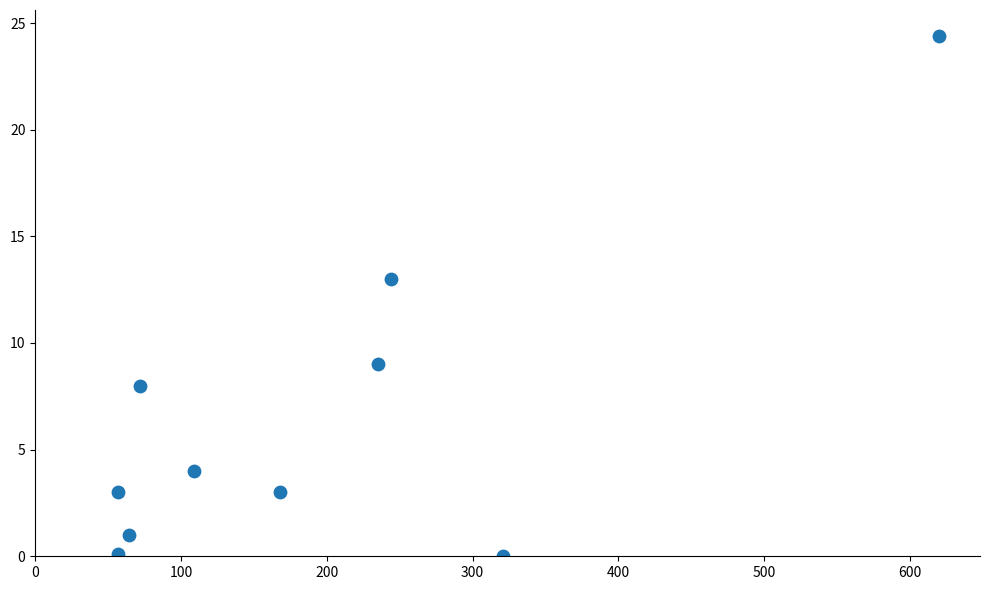

What is the average X value?

194.7